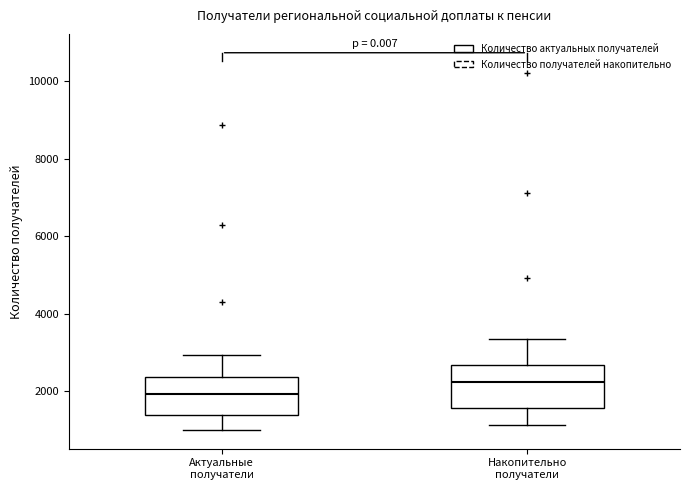

Reading left to right, transcribe this box plot: for each box, give where its median line is, the range the box spans, and where its two whiskers end, as read against the y-axis. The values are not printed on the chart, so give them approximately, as read against the axis.

Актуальные получатели: median 2000, box 1400 to 2400, whiskers 1000 to 3000
Накопительно получатели: median 2200, box 1600 to 2600, whiskers 1200 to 3400